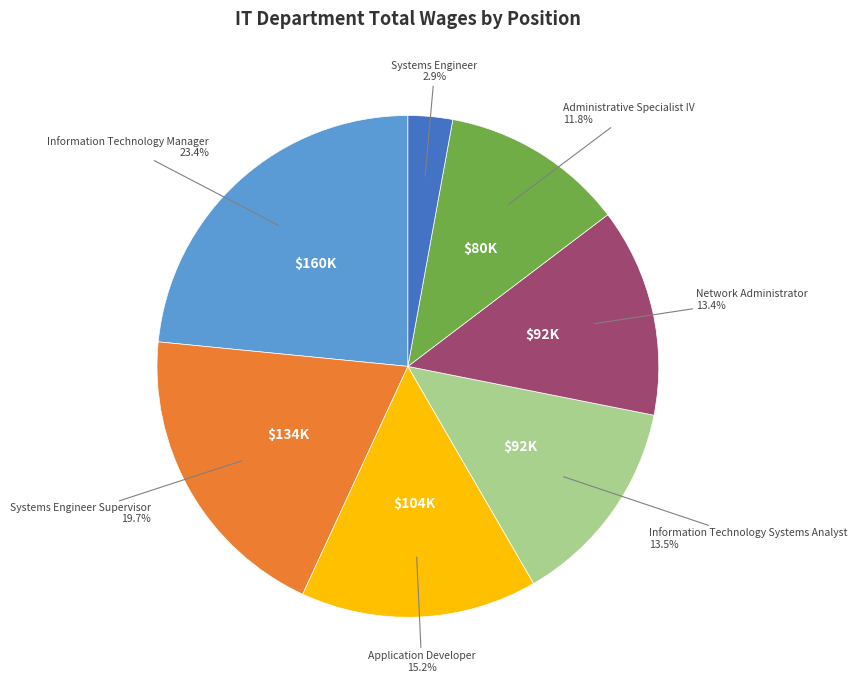

What is the smallest slice in the pie chart?

Systems Engineer